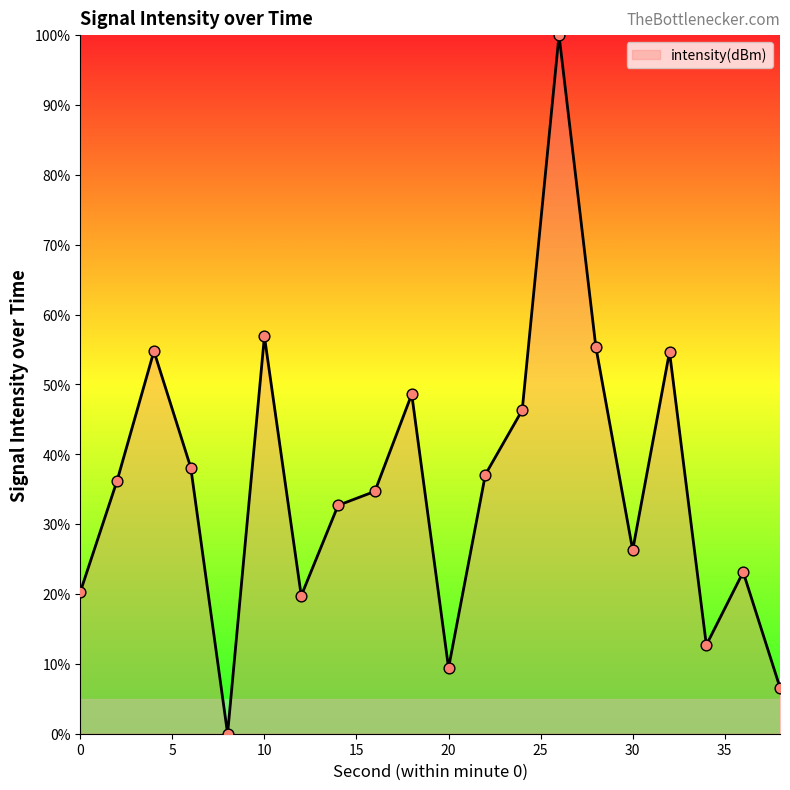

What is the difference between the maximum and minimum values?

100.0